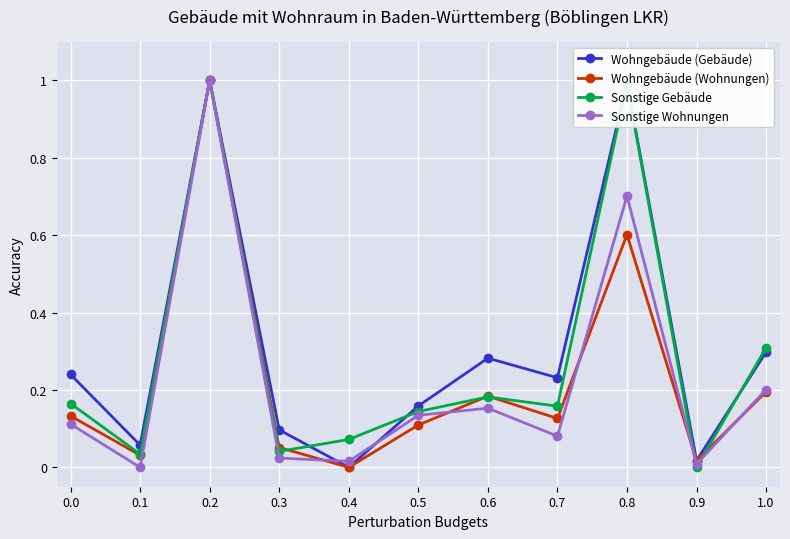

What is the greatest value displayed?

1.0